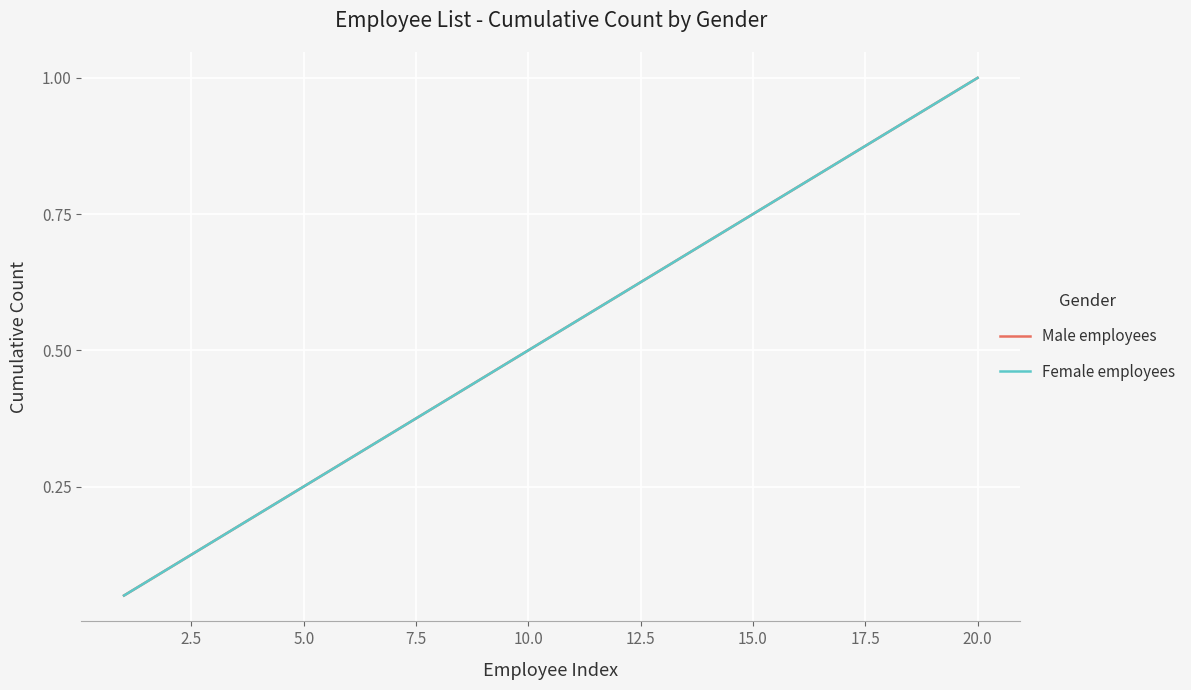

Is this an area chart (filled region under the line)?

No